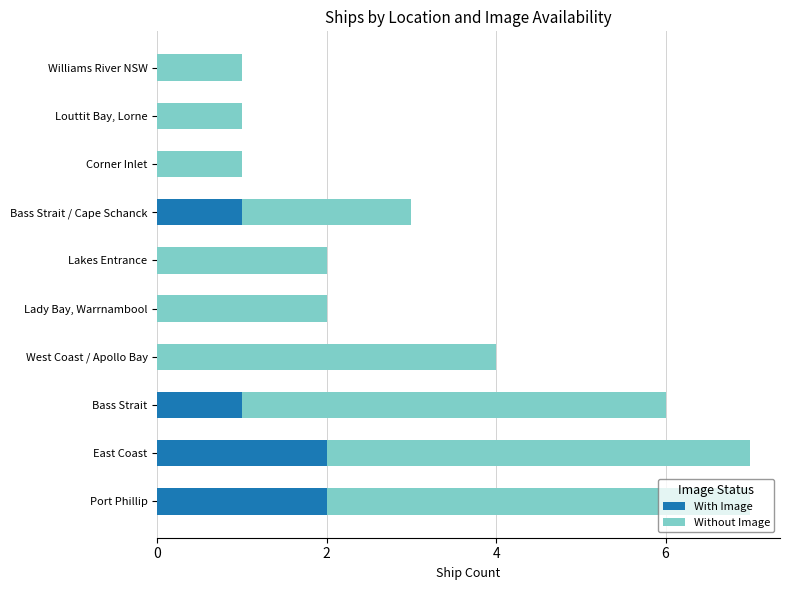

How many With Image values are between 0 and 1?

8